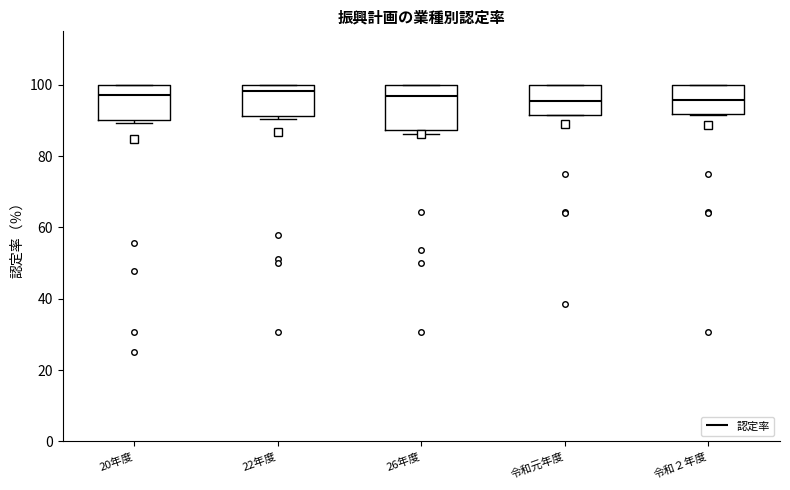

Reading left to right, read every box against the y-axis: the position of its median line, the range the box covers, and the ends of its whiskers. The values are not printed on the chart, so give them approximately, as read against the axis.

20年度: median 98, box 90 to 100, whiskers 90 (just below the box's lower edge) to 100
22年度: median 98, box 92 to 100, whiskers 90 to 100
26年度: median 96, box 88 to 100, whiskers 86 to 100
令和元年度: median 96, box 92 to 100, whiskers 92 to 100
令和２年度: median 96, box 92 to 100, whiskers 92 to 100